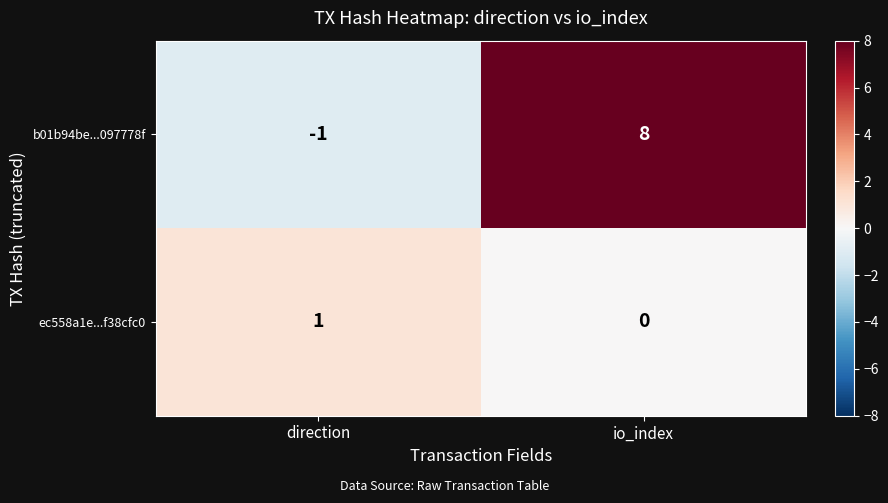

What is the total value across all series at io_index?

8